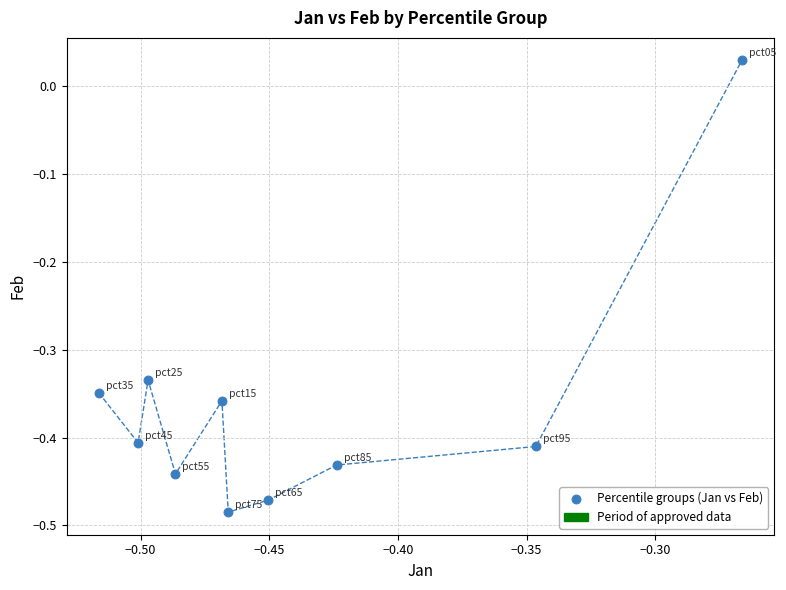

What is the range of Y values (max minus min)?

0.5